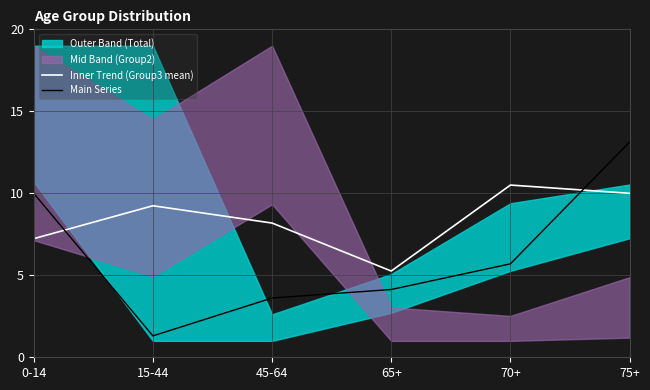

Where is Main Series nearest to the value 7?

70+